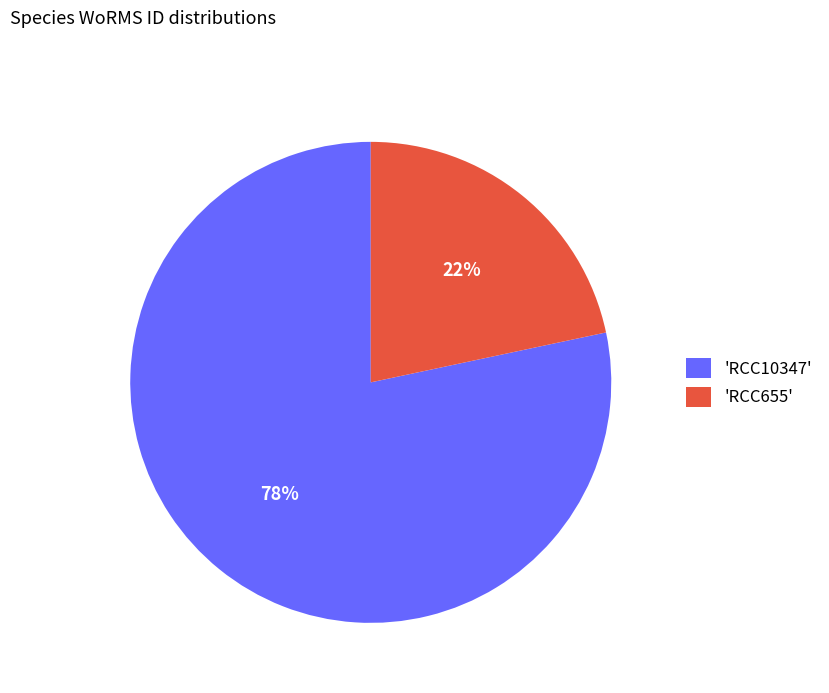

To the nearest percent, what is the average slice percentage?

50%